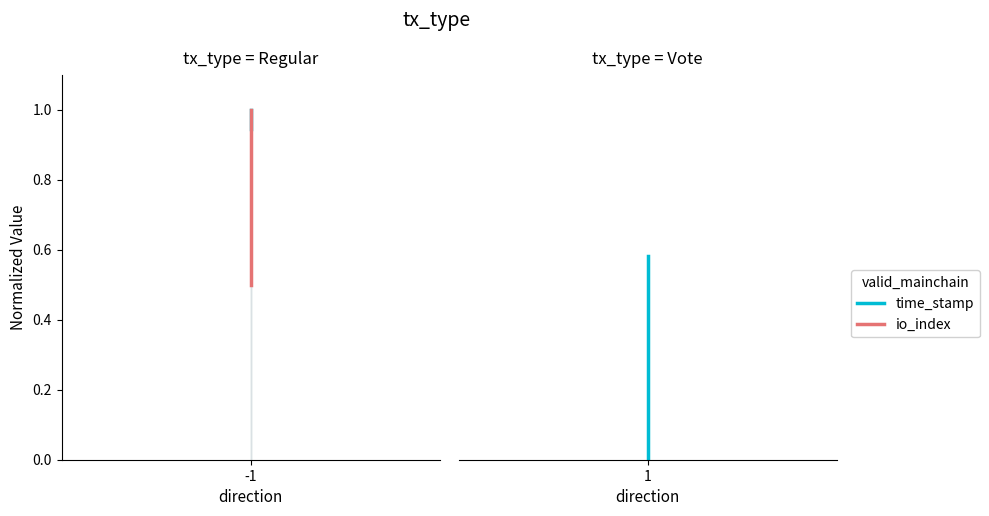

What is the sum of all time_stamp values?

0.6